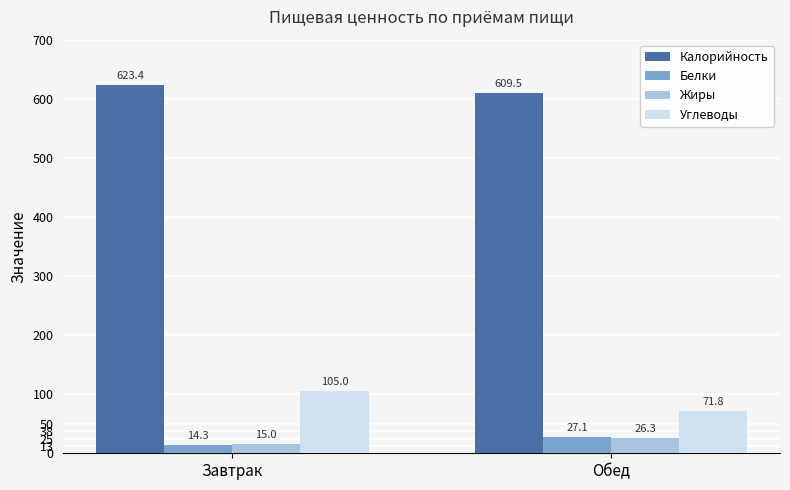

How many bars are there in each group?

4